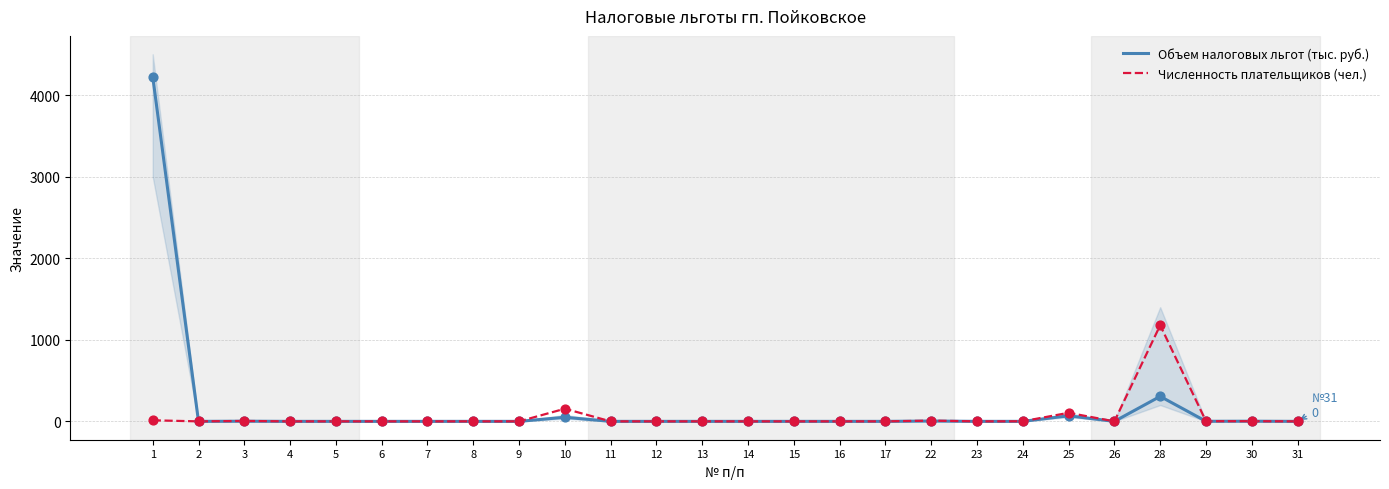

Which series reaches the minimum Y coordinate?

Объем налоговых льгот (тыс. руб.)